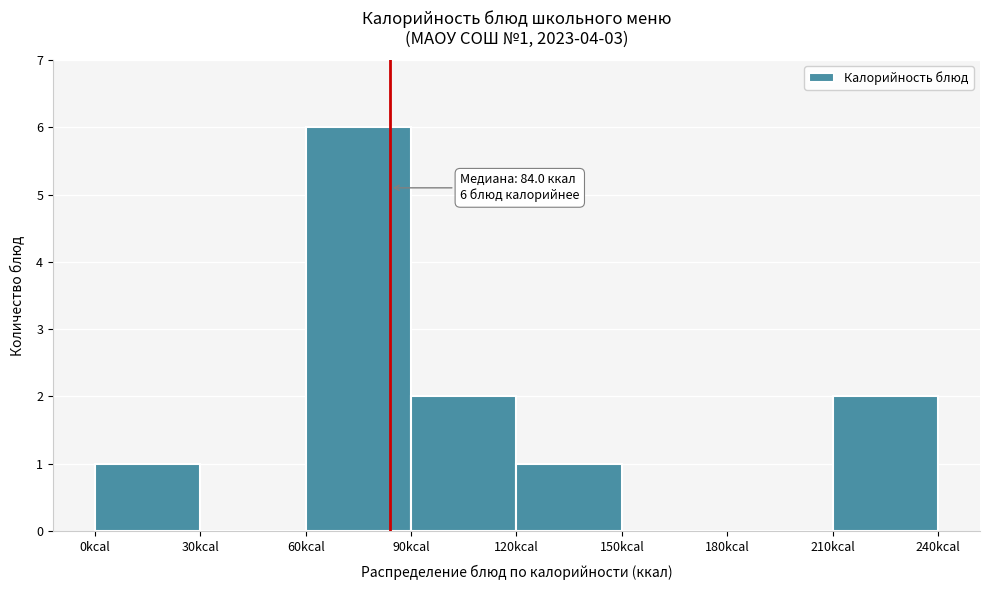

Over which range of the x-axis is the bar tallest?

60 to 90